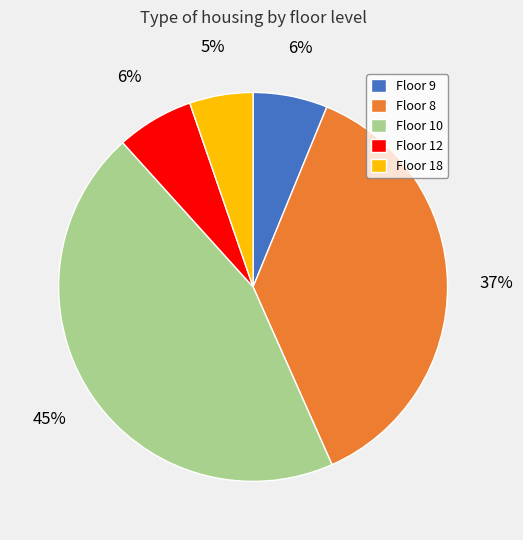

Which has a higher value, Floor 18 or Floor 10?

Floor 10